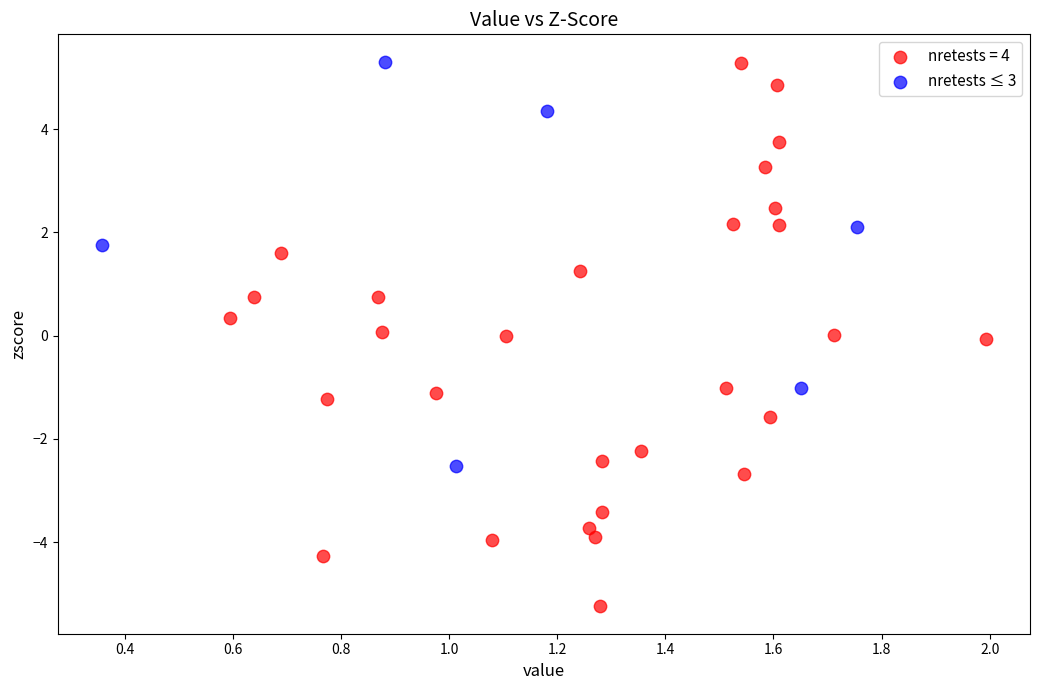

Which series reaches the minimum Y coordinate?

nretests = 4